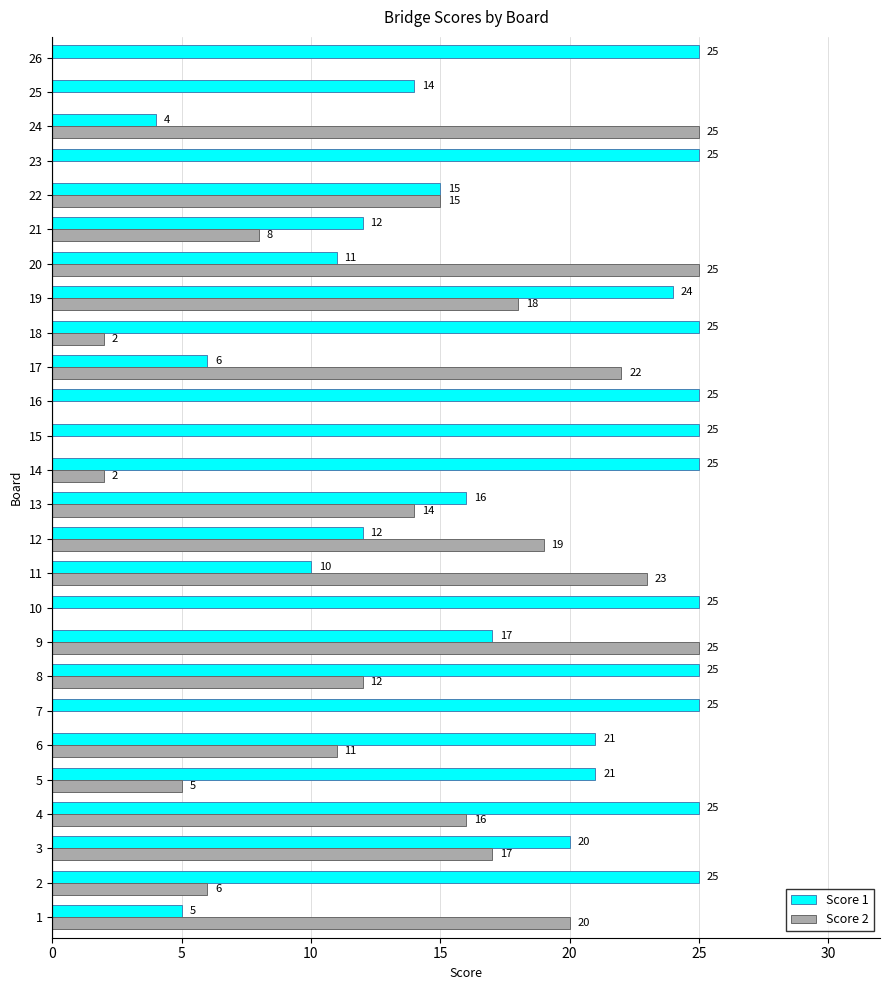

What is the sum of the Score 1 values at 8 and 17?

31